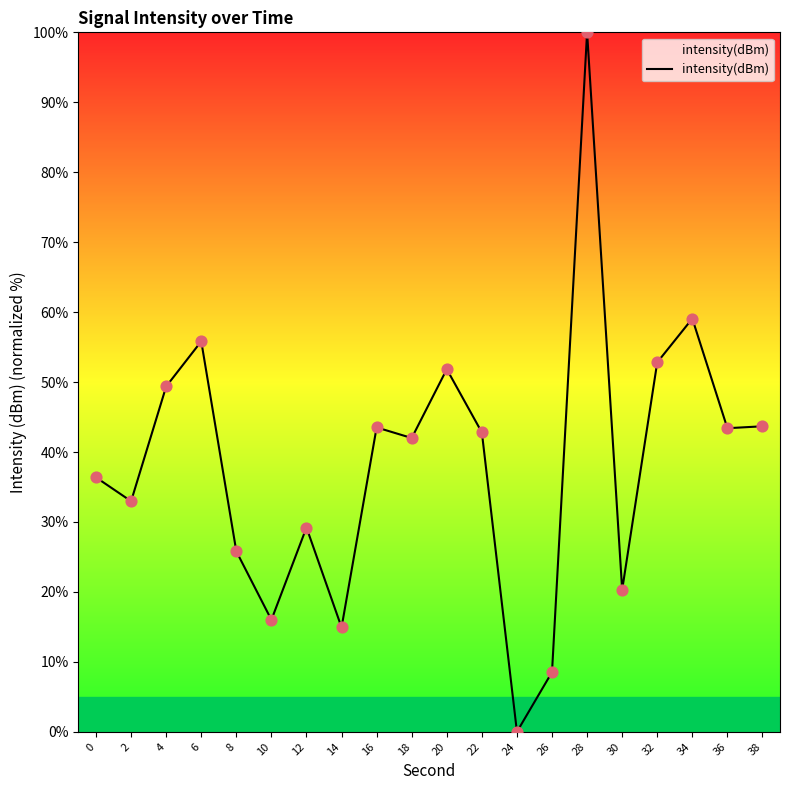

What is the change in value from 6 to 28?

+44.2